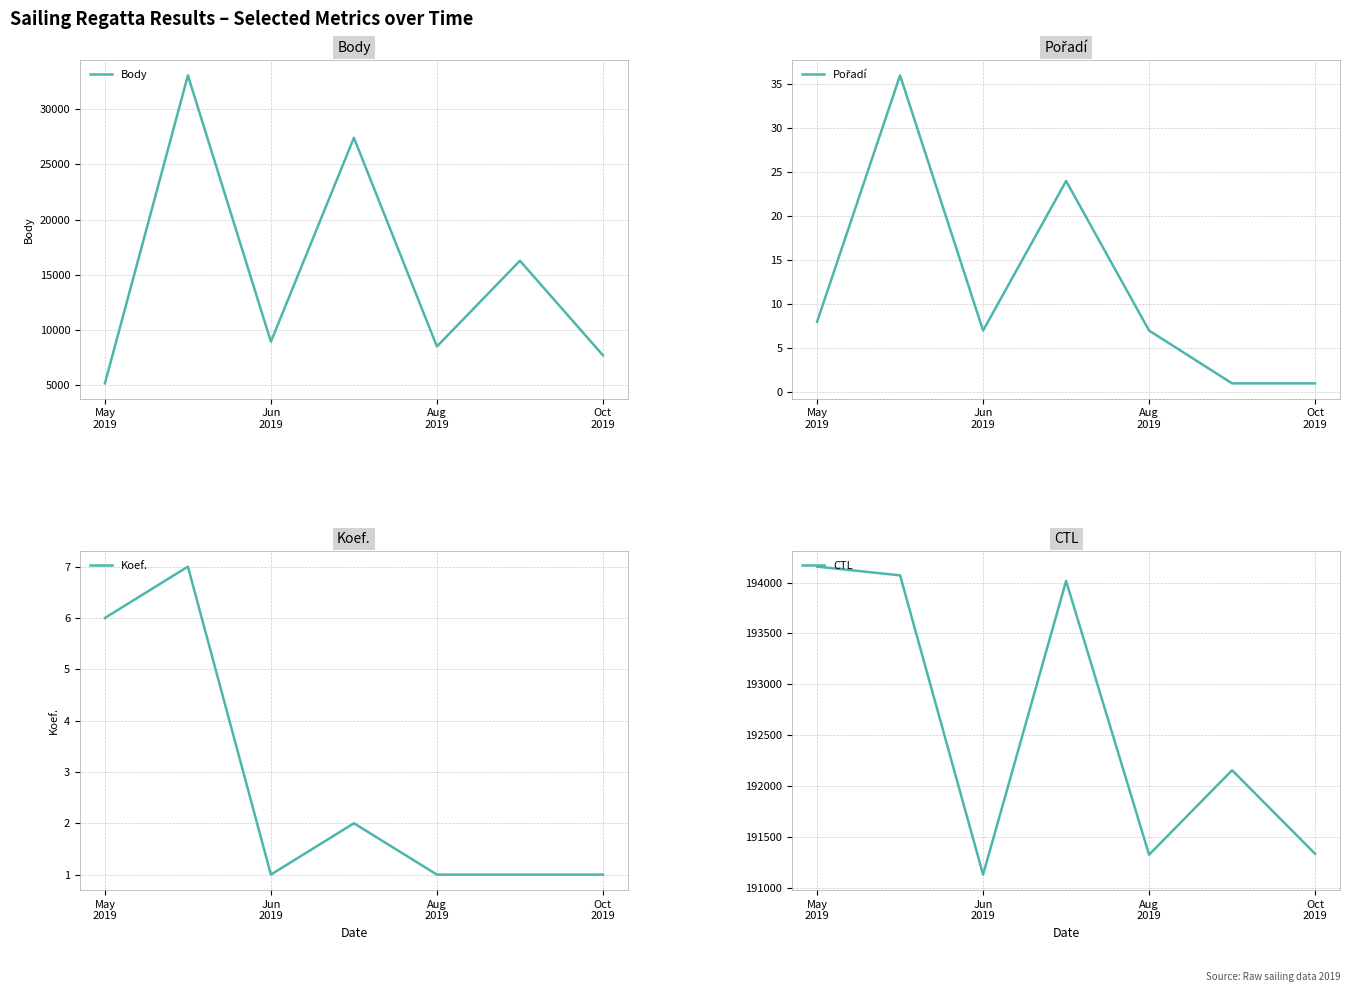

What is the minimum value for Body?

5161